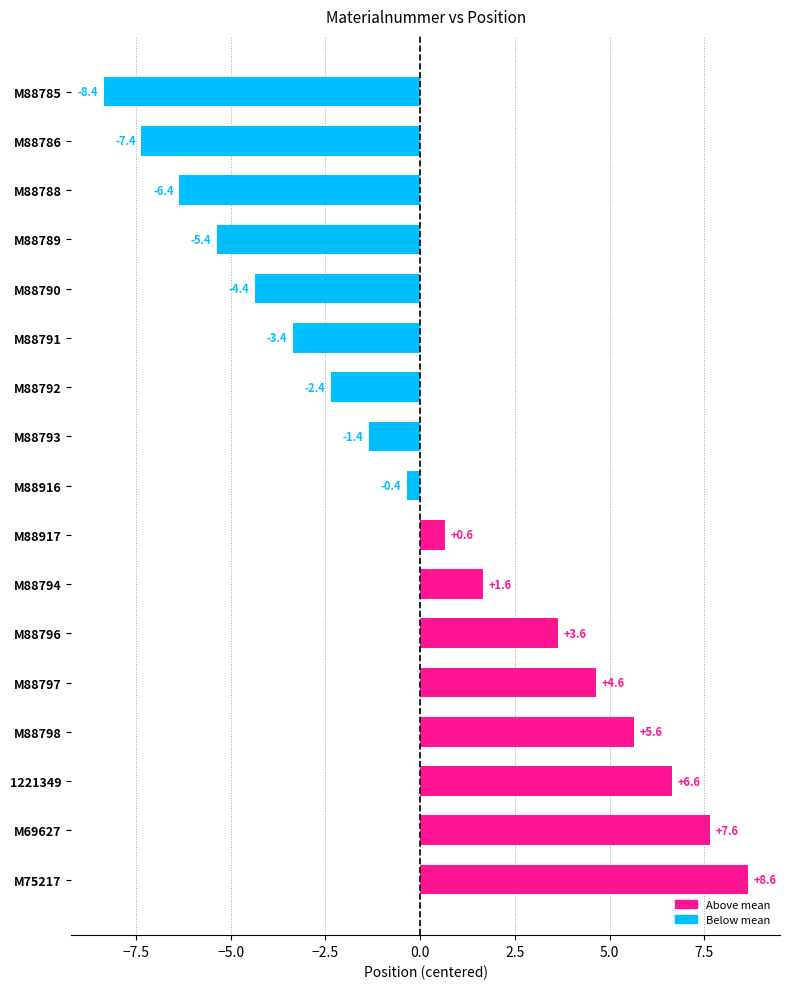

Is it true that the value at M69627 is 13.5?

False